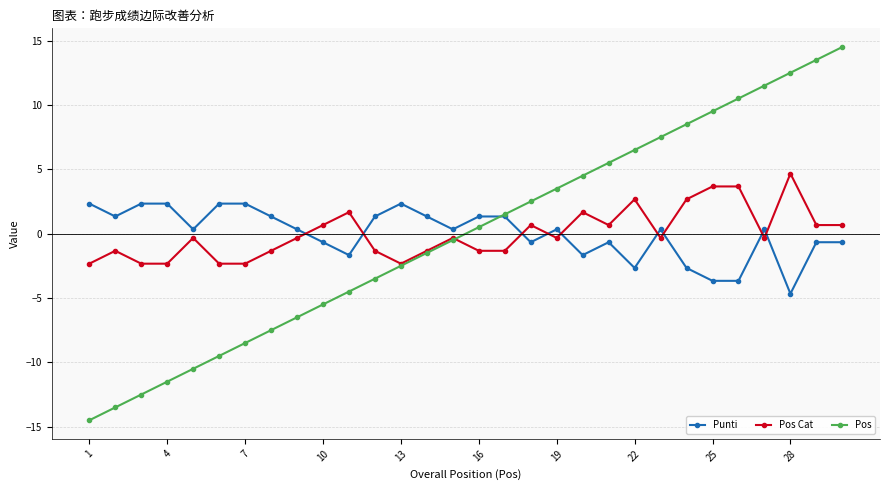

What is the value of the Pos Cat point at the 2nd from the left?

-1.3